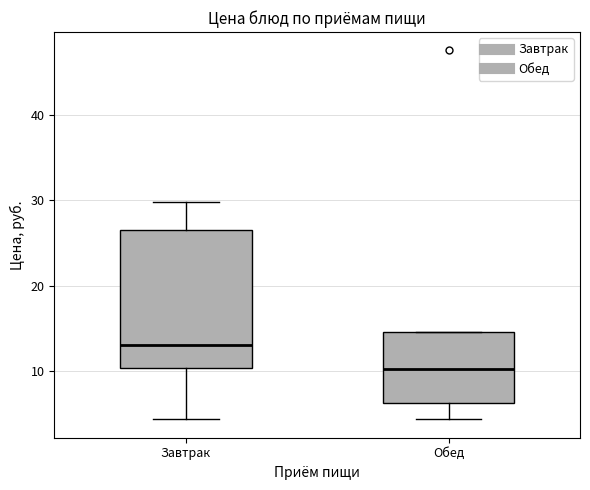

Where does the upper whisker of the box for Завтрак end on the y-axis? The values are not printed on the chart, so give them approximately, as read against the axis.

30